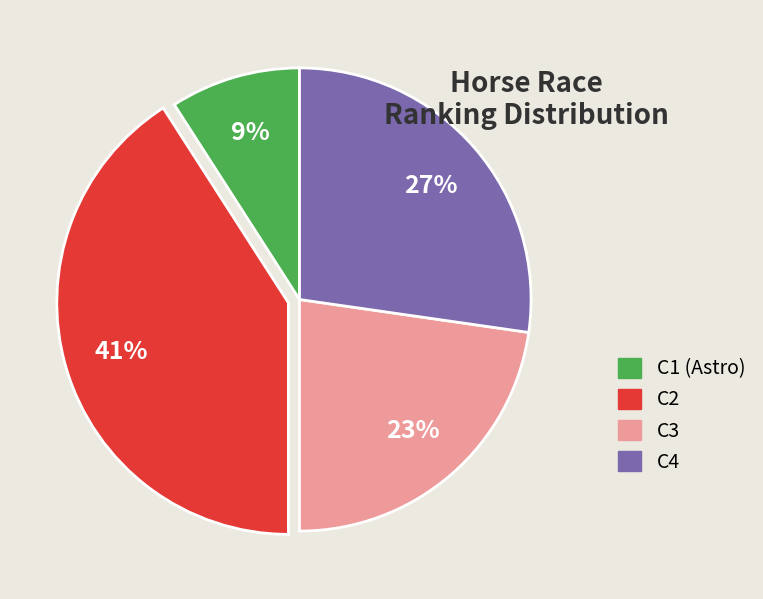

What percentage is the C3 slice, to the nearest percent?

23%